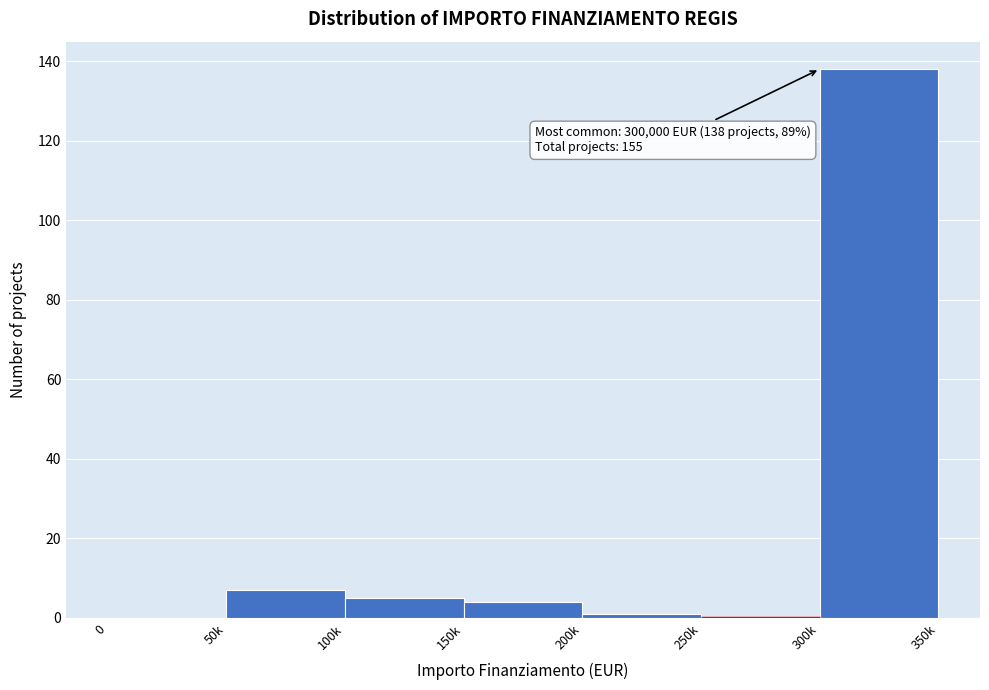

Reading left to right, what are all the values shown in this chart?

0=0	50k=7	100k=5	150k=4	200k=1	250k=0	300k=138